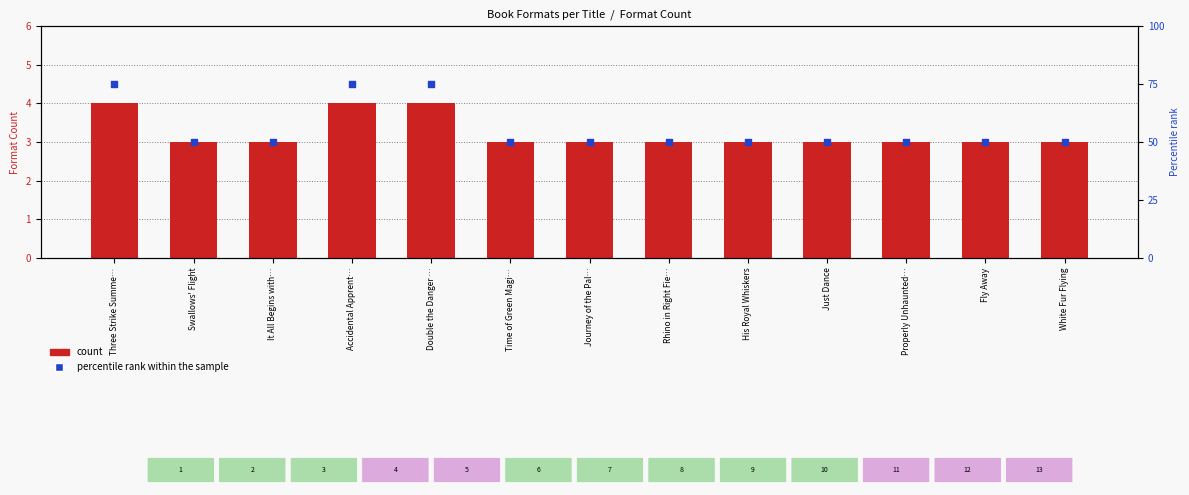

Which series has the widest spread of Y values?

percentile rank within the sample